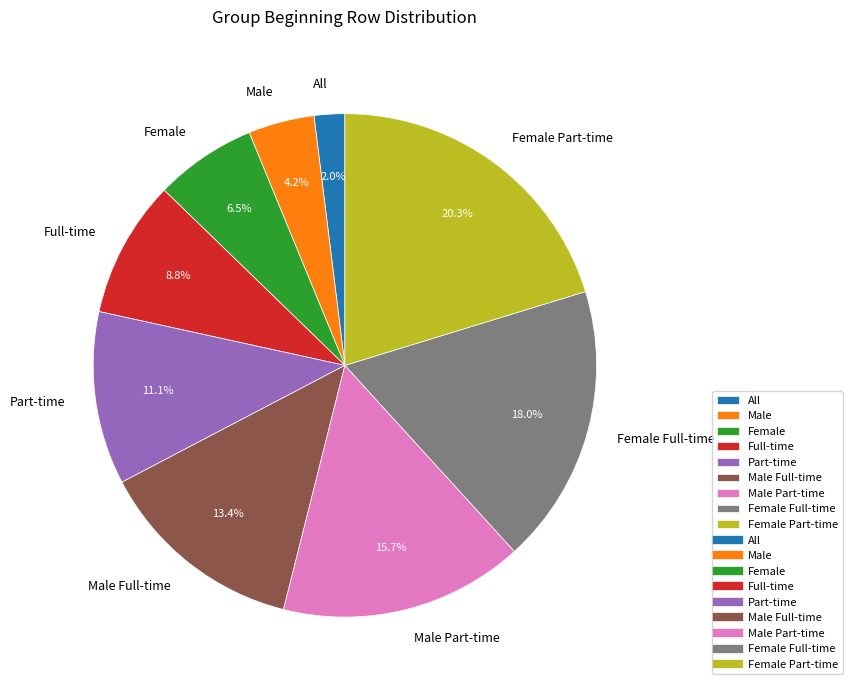

Combined, do Male Full-time and All account for over 50%?

No